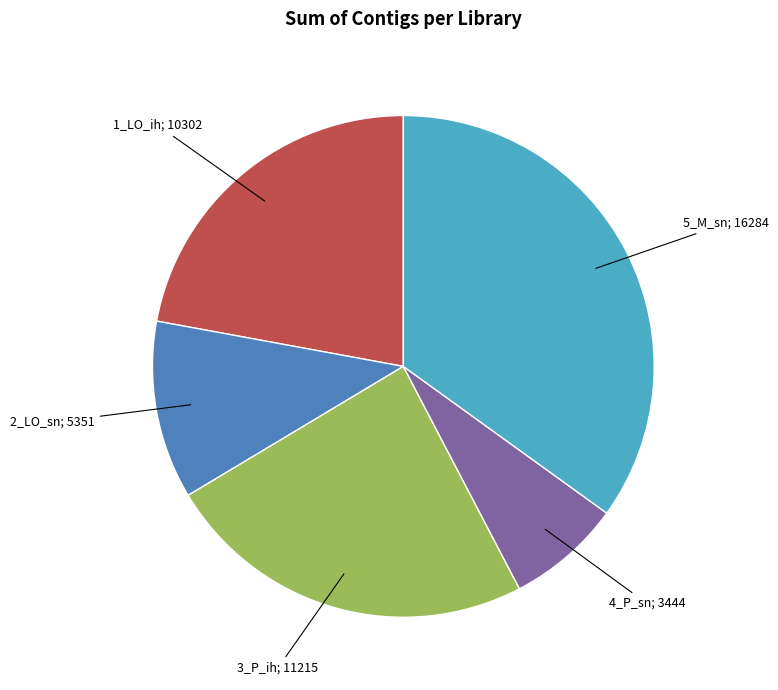

Is there a majority slice in this chart?

No